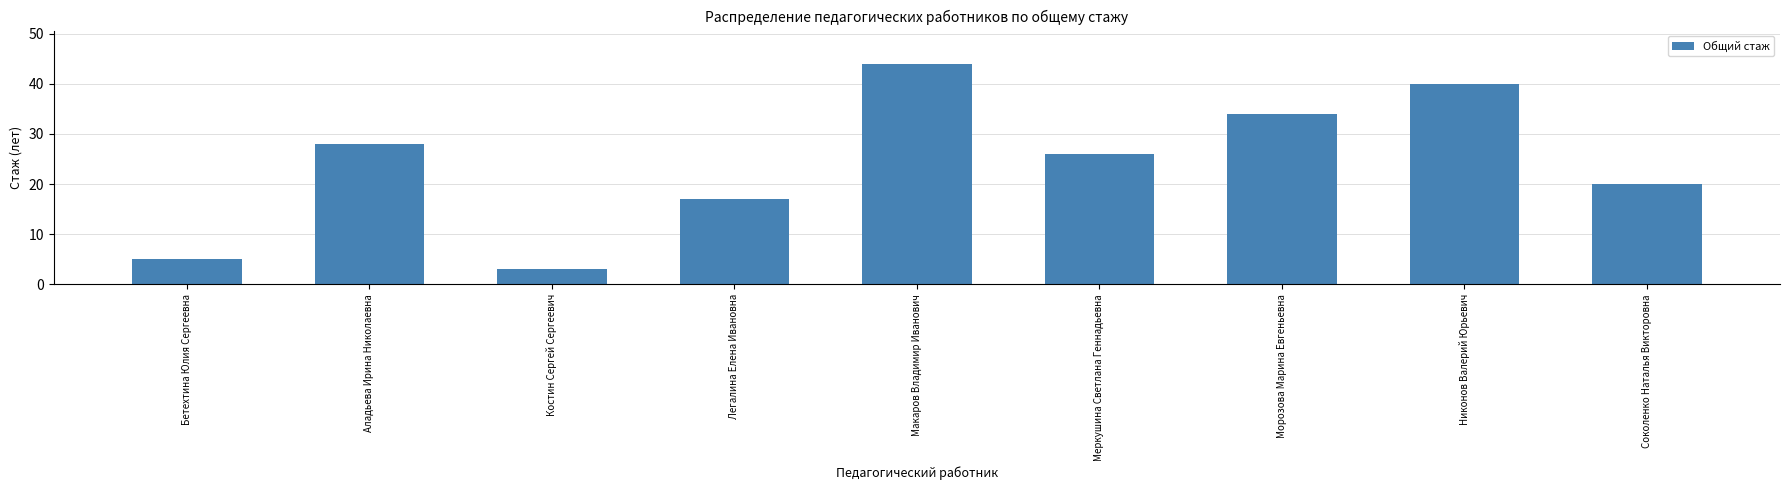

Reading left to right, list all the values displayed in this chart.

Бетехтина Юлия Сергеевна=5	Аладьева Ирина Николаевна=28	Костин Сергей Сергеевич=3	Легалина Елена Ивановна=17	Макаров Владимир Иванович=44	Меркушина Светлана Геннадьевна=26	Морозова Марина Евгеньевна=34	Никонов Валерий Юрьевич=40	Соколенко Наталья Викторовна=20